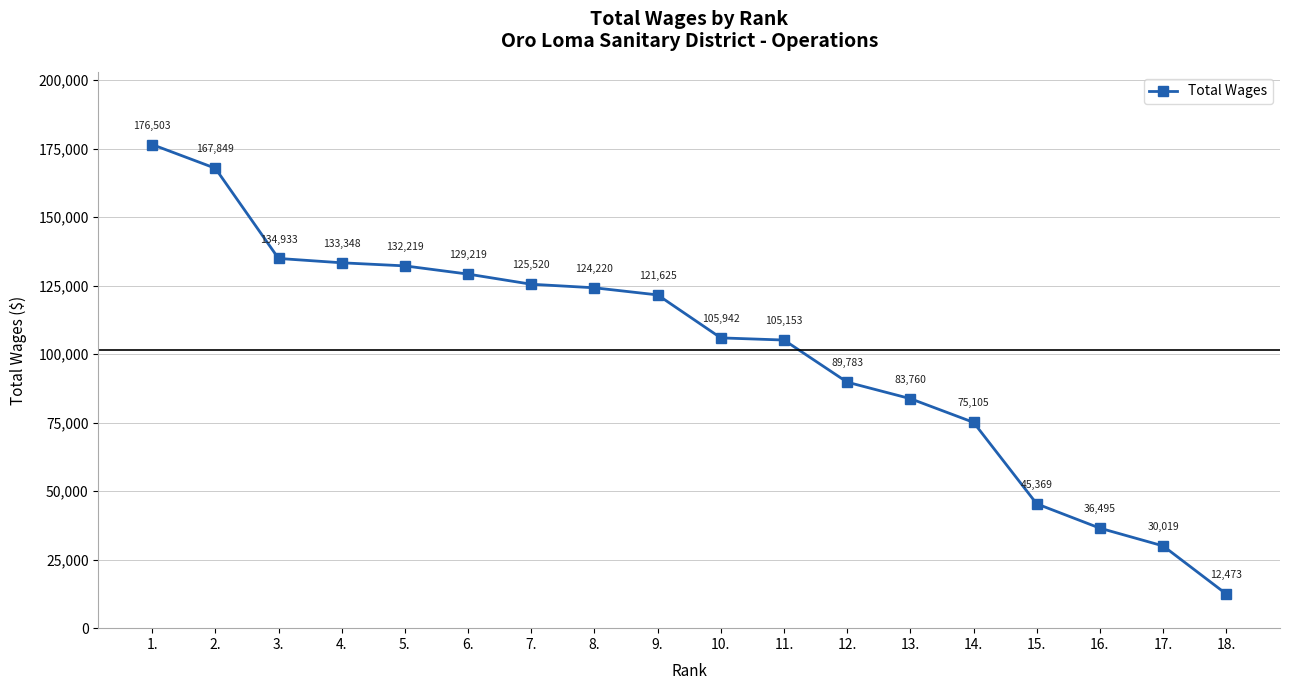

What is the change in value from 4. to 12.?

-43565